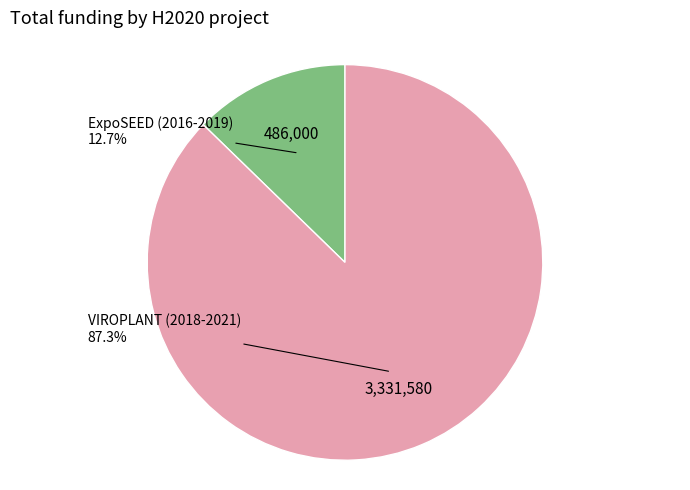

Is there any slice that represents more than half of the pie?

Yes